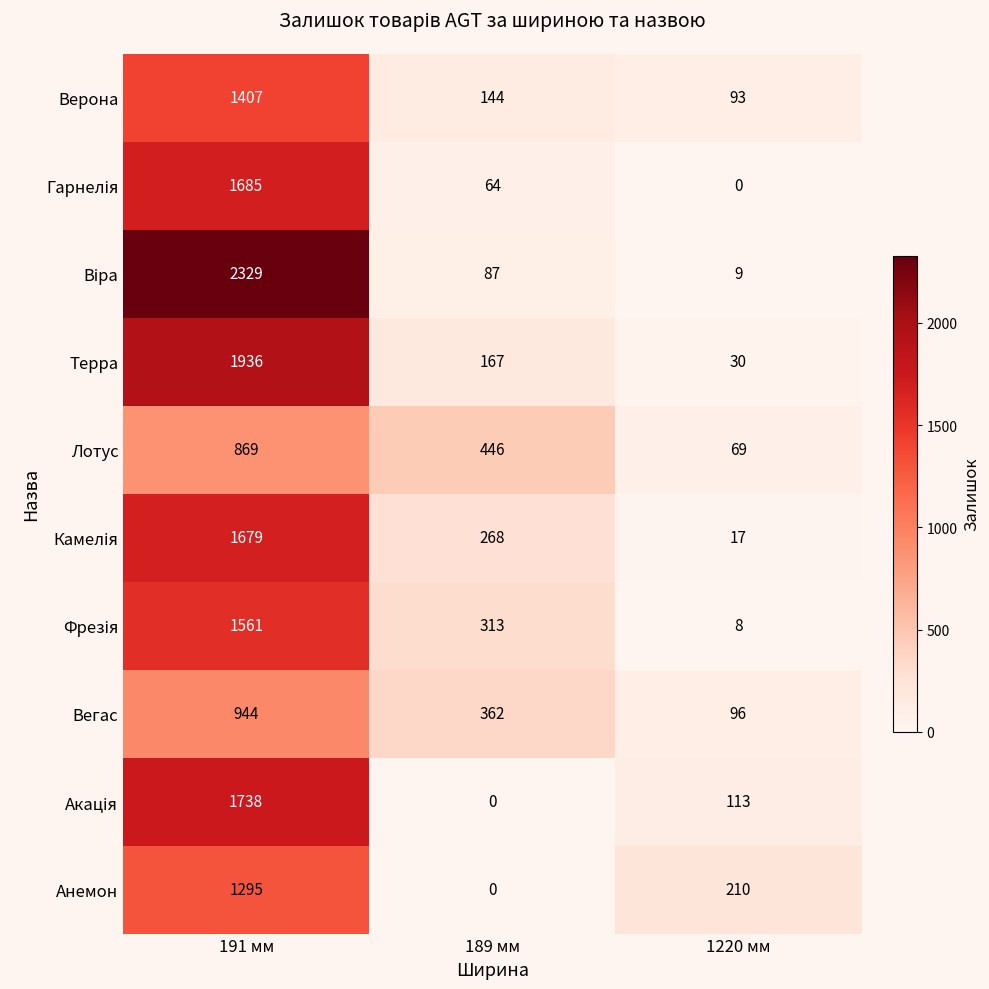

List the labels in order of Верона value, smallest first.

1220 мм, 189 мм, 191 мм